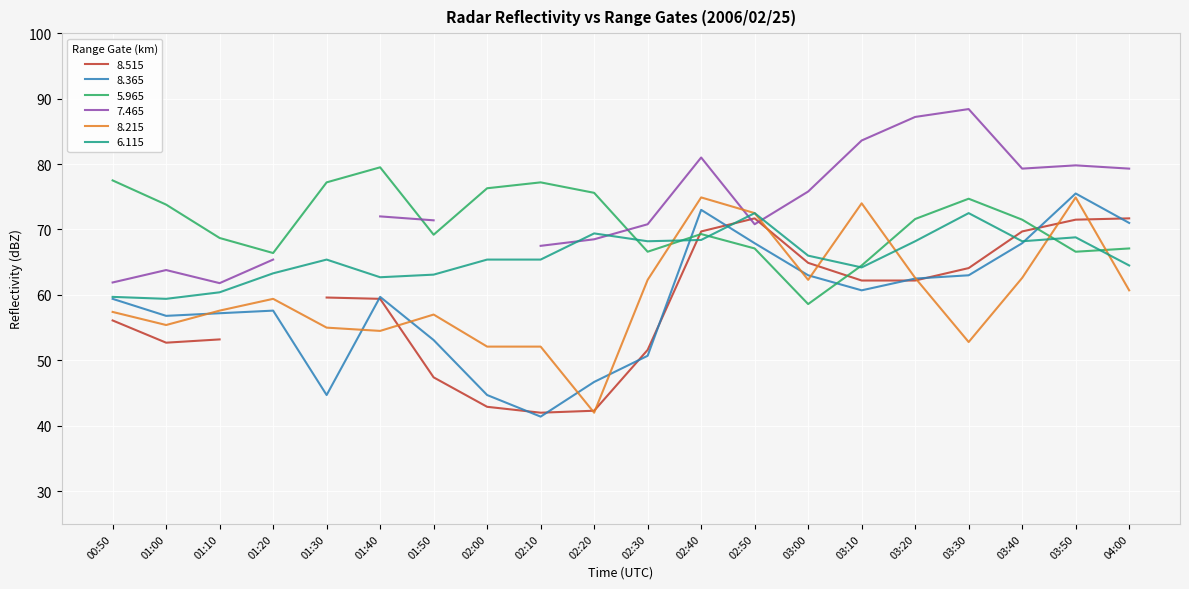

True or false:   8.365 has more than 1 interior local peaks.

True